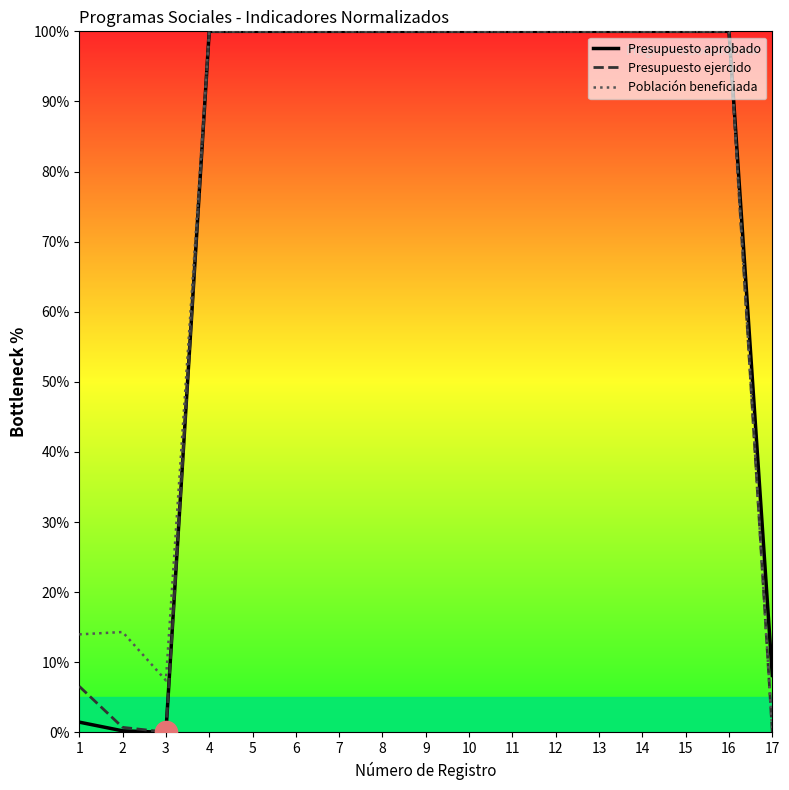

Where is Presupuesto aprobado nearest to the value 50?

17